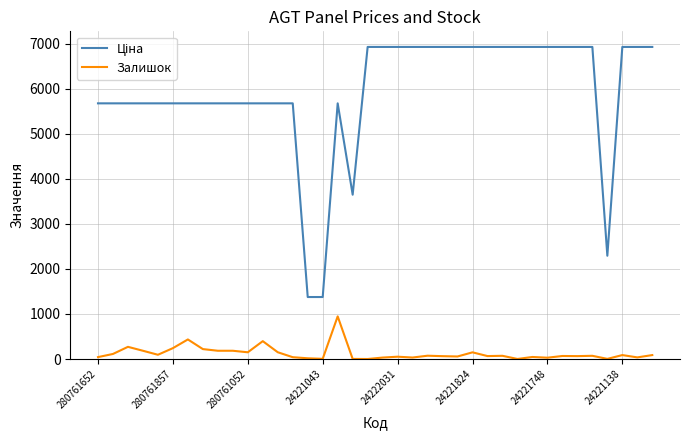

What is the greatest value displayed?

6925.7